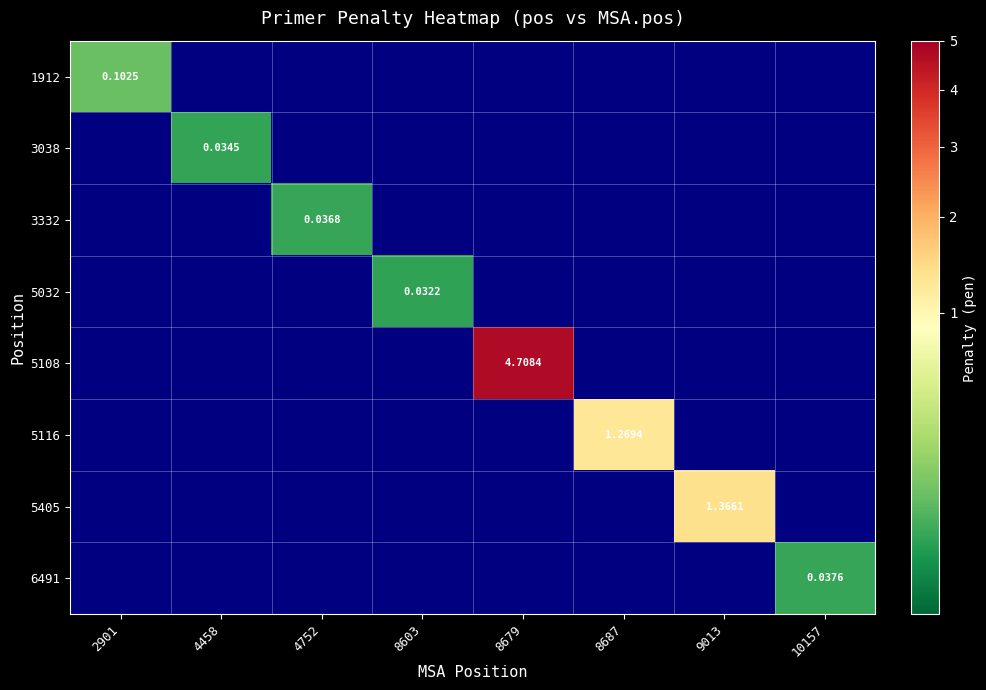

How many 3332 values are between 0 and 1?

8